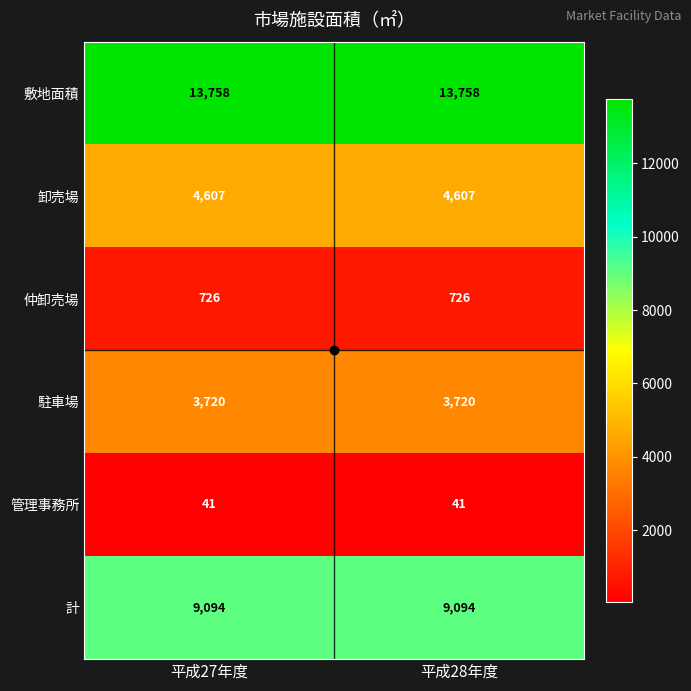

What is the minimum value shown in the chart?

41